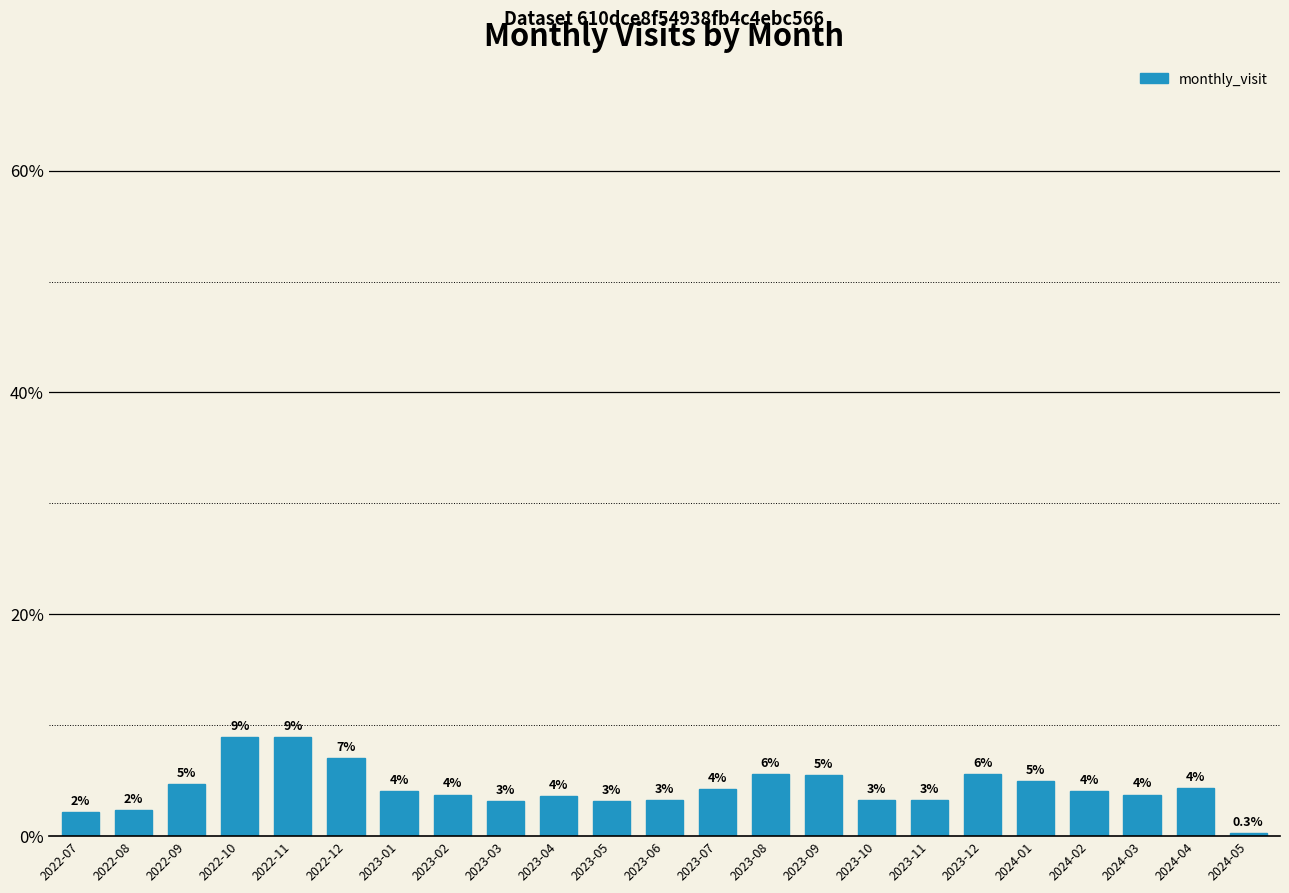

How many bars are there in total?

23